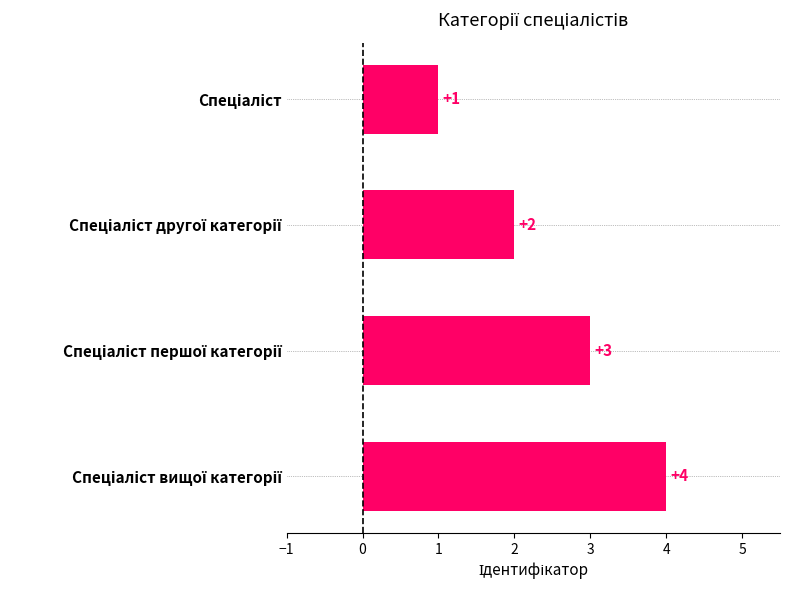

What is the maximum value shown in the chart?

4